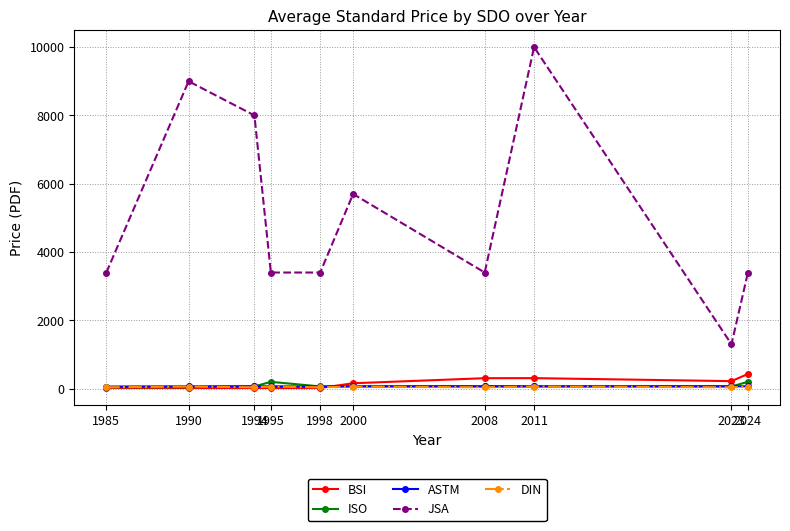

Which series has the widest spread of values?

JSA